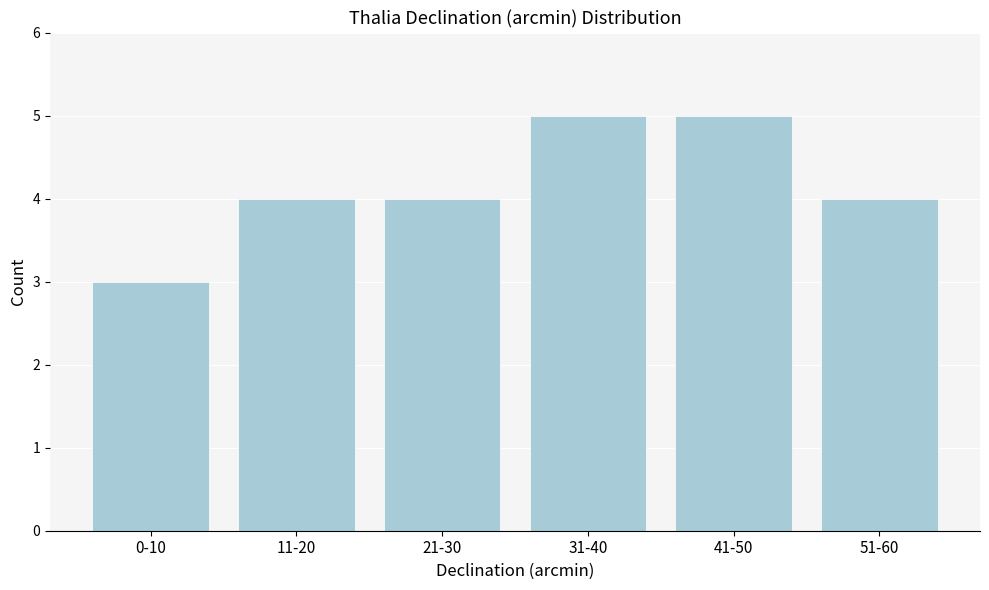

Reading left to right, what are all the values shown in this chart?

3	4	4	5	5	4